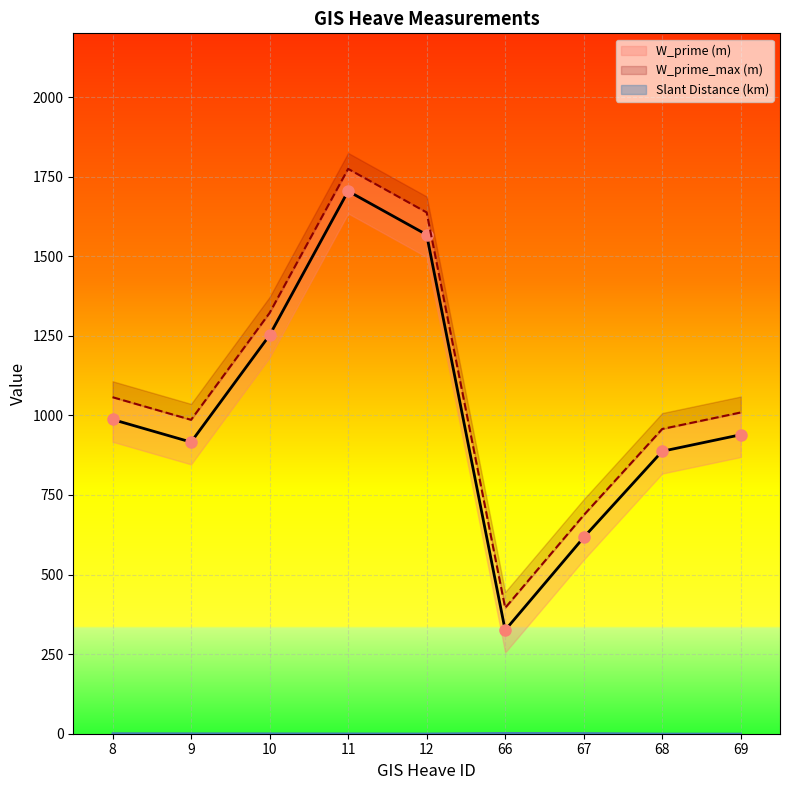

How many categories are shown in the chart?

9